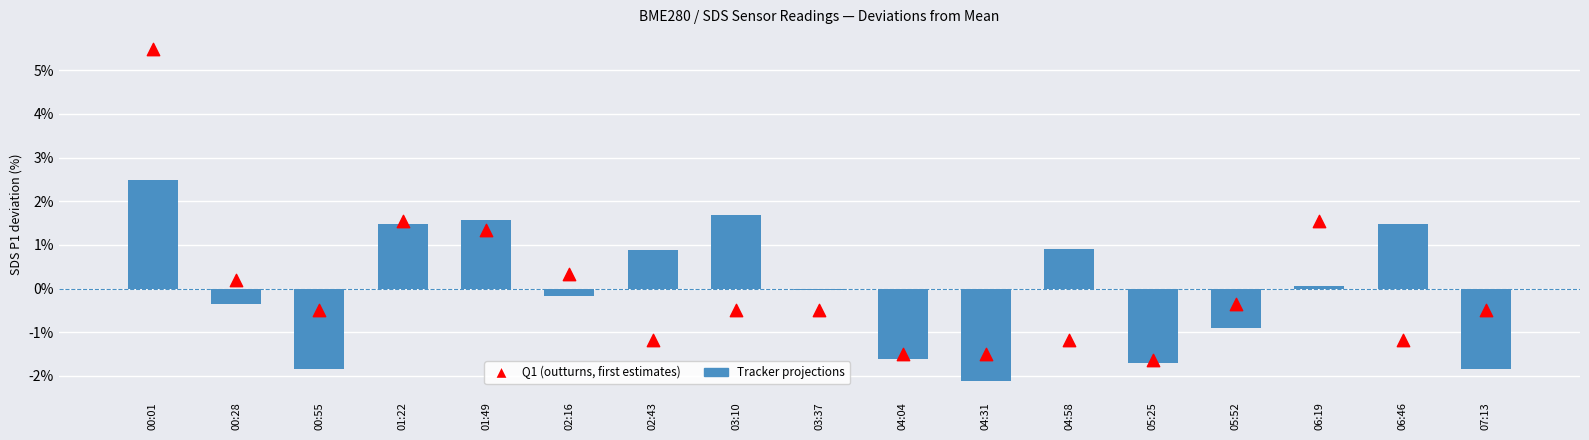

Which series has the widest spread of Y values?

Q1 (outturns, first estimates)